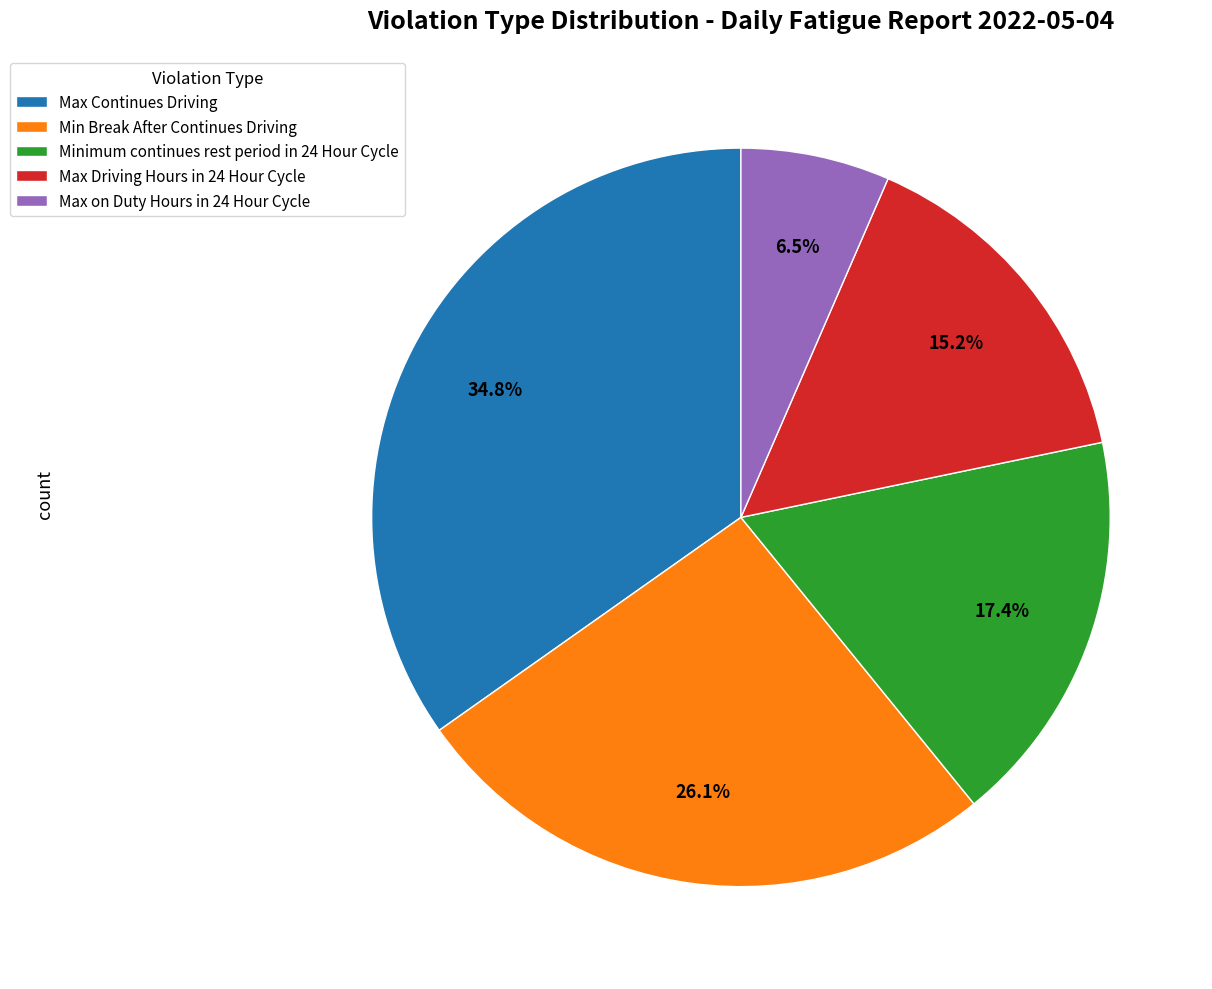

Count the number of slices in the pie.

5